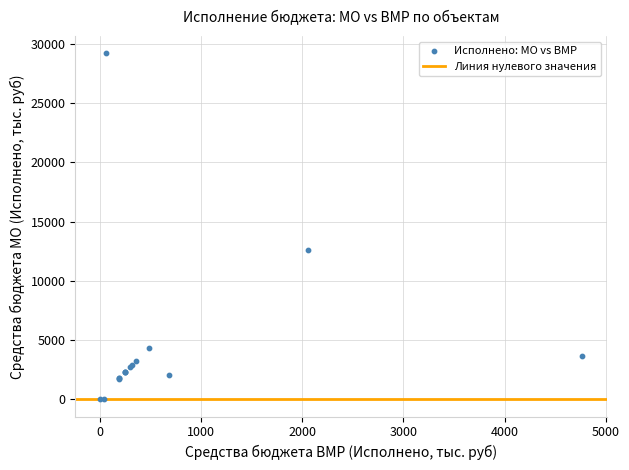

What Y value in the scatter plot is closest to 14603?

12576.4